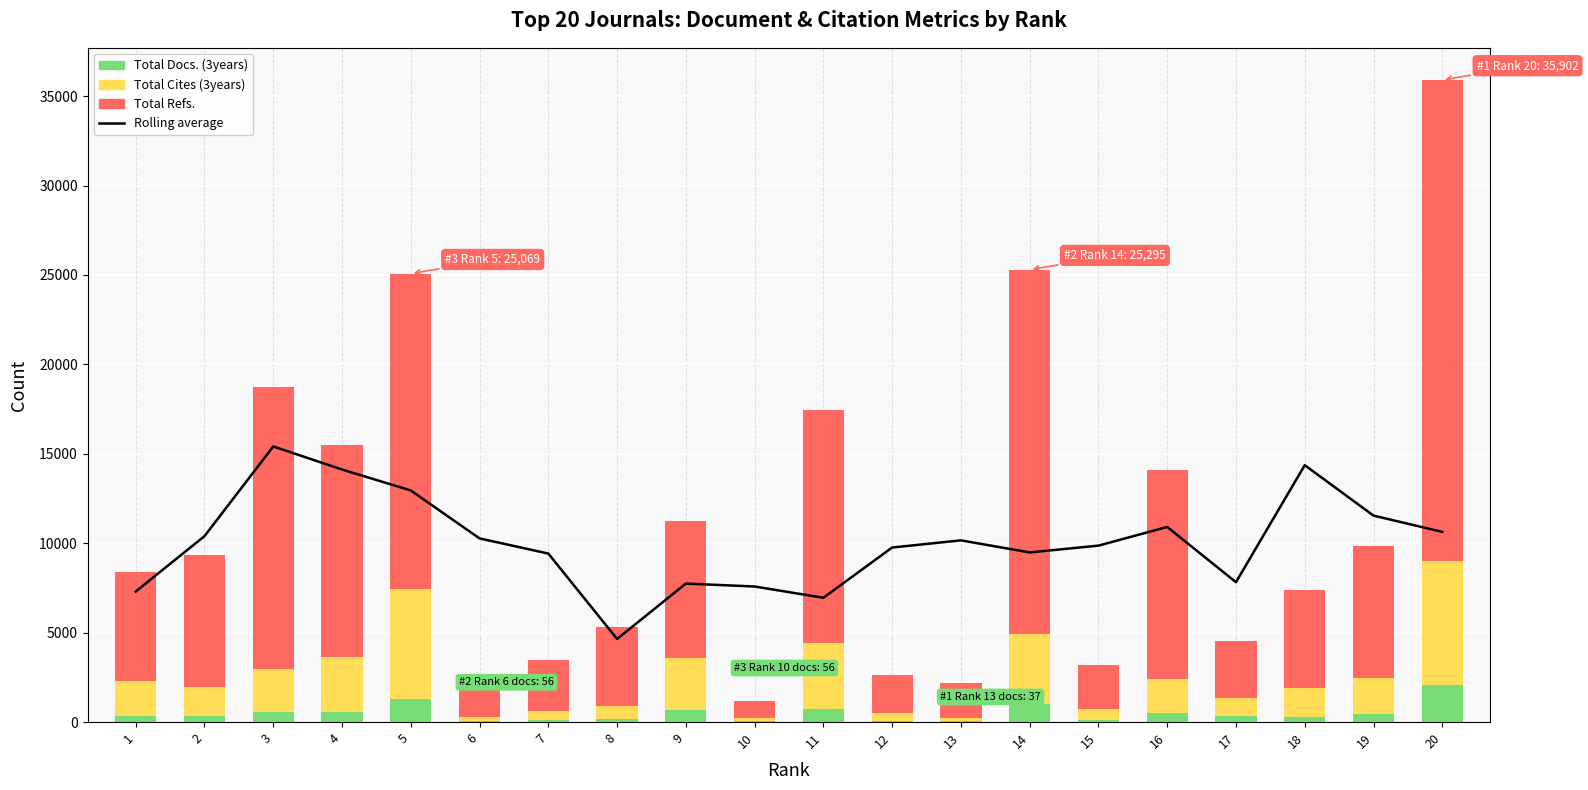

What value does the Total Refs. series have at 2?

7352.0